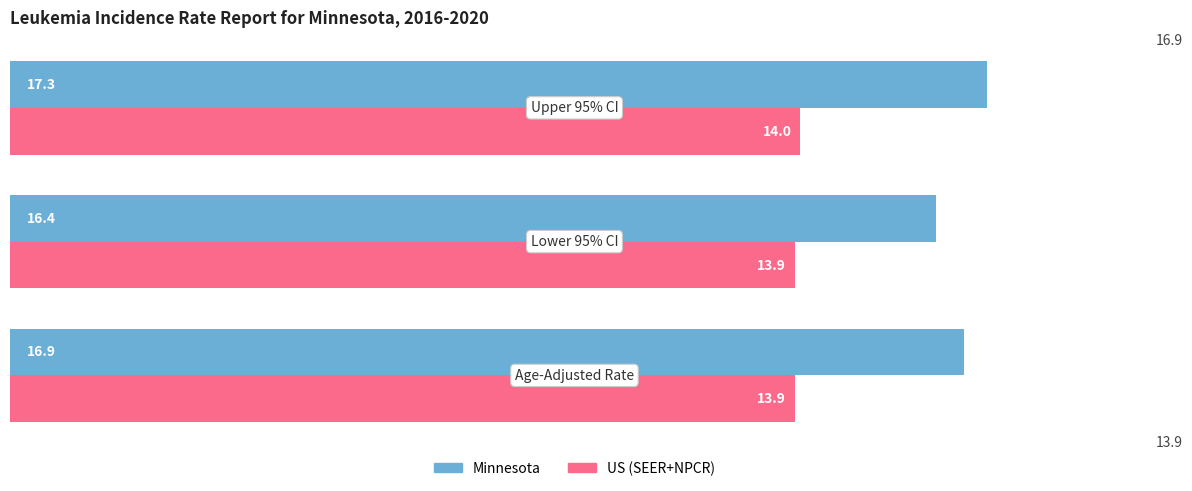

What is the maximum value for US (SEER+NPCR)?

14.0